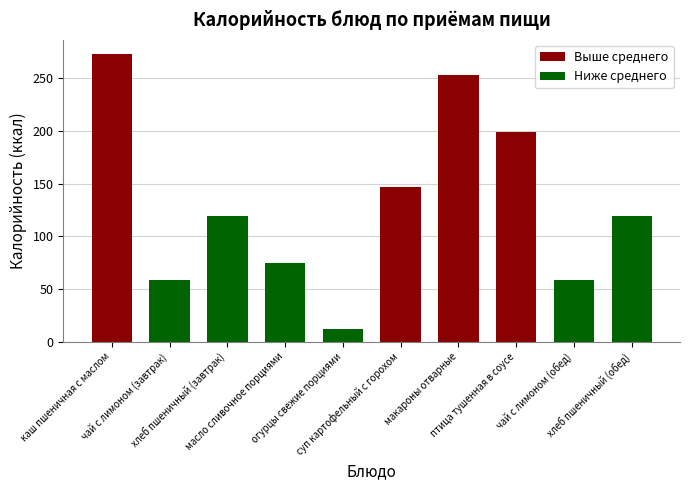

What is the value of the 2nd bar from the left?

59.0